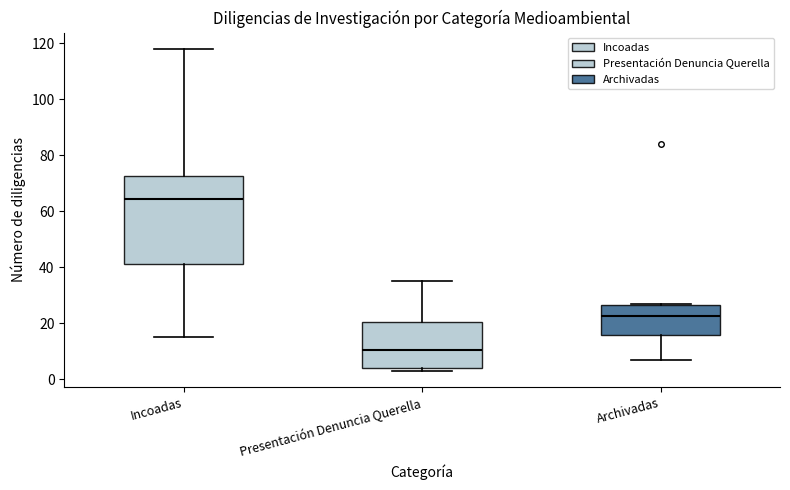

Where does the upper whisker of the box for Presentación Denuncia Querella end on the y-axis? The values are not printed on the chart, so give them approximately, as read against the axis.

36